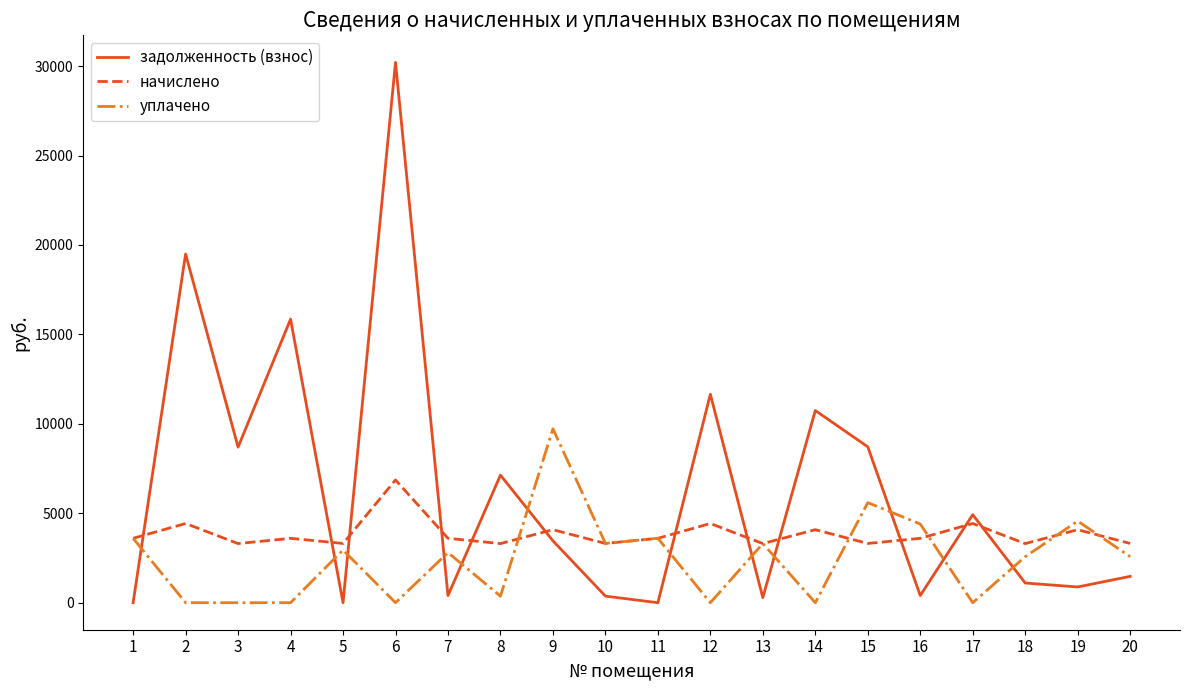

Rank the series by their maximum value, from highest to lowest.

задолженность (взнос), уплачено, начислено